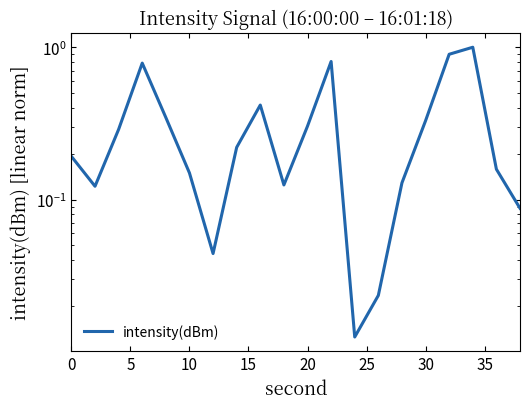

Is it true that the value at 30 is 0.3?

True